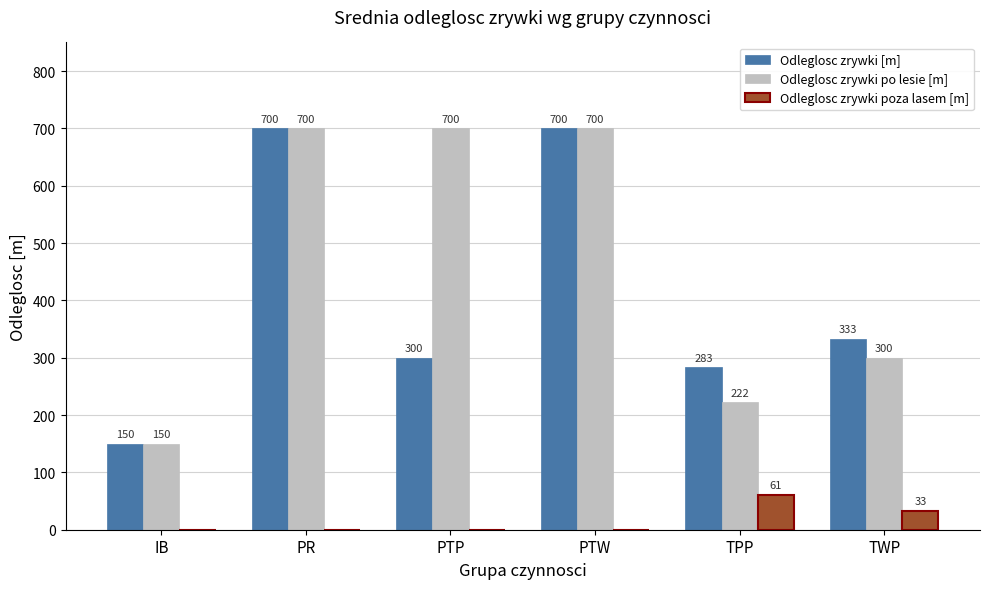

What are all the series names shown in the legend?

Odleglosc zrywki [m], Odleglosc zrywki po lesie [m], Odleglosc zrywki poza lasem [m]